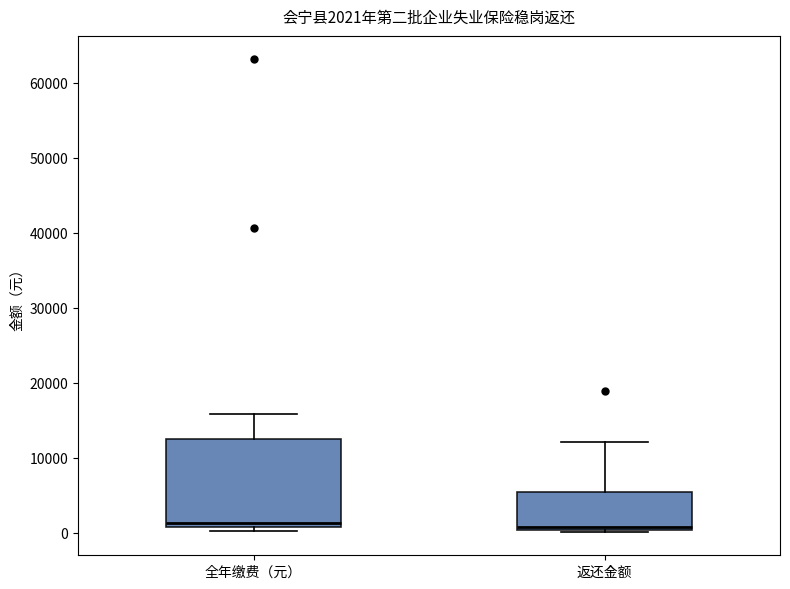

Comparing the boxes themselves (not the whiskers), which one is the tallest?

全年缴费（元）